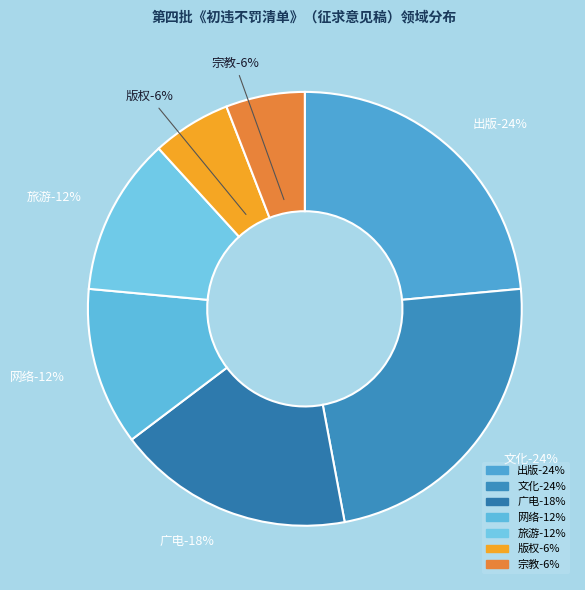

Is there a majority slice in this chart?

No